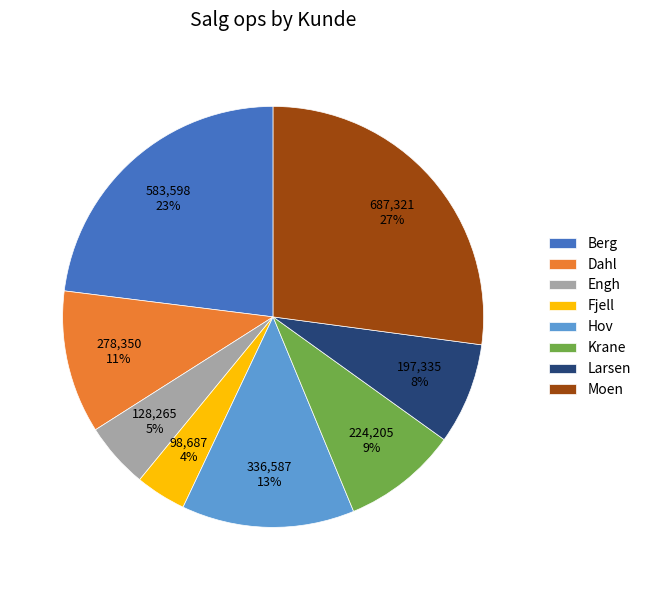

Combined, do Krane and Dahl account for over 50%?

No